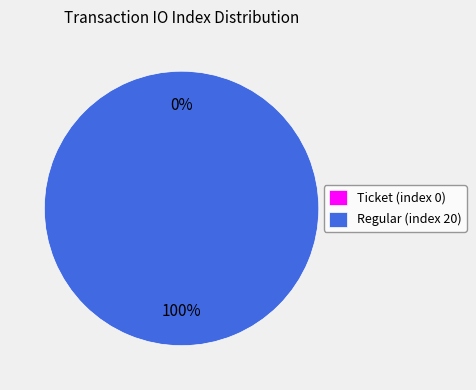

Which slice is the smallest?

Ticket (index 0)